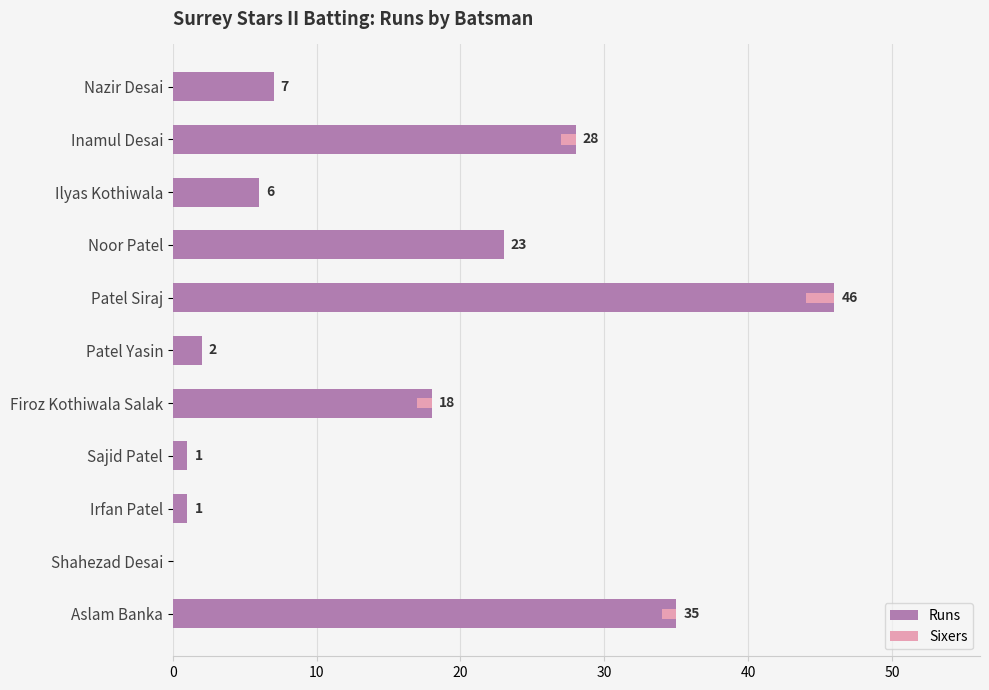

Which has a higher value, Sajid Patel or Firoz Kothiwala Salak?

Firoz Kothiwala Salak